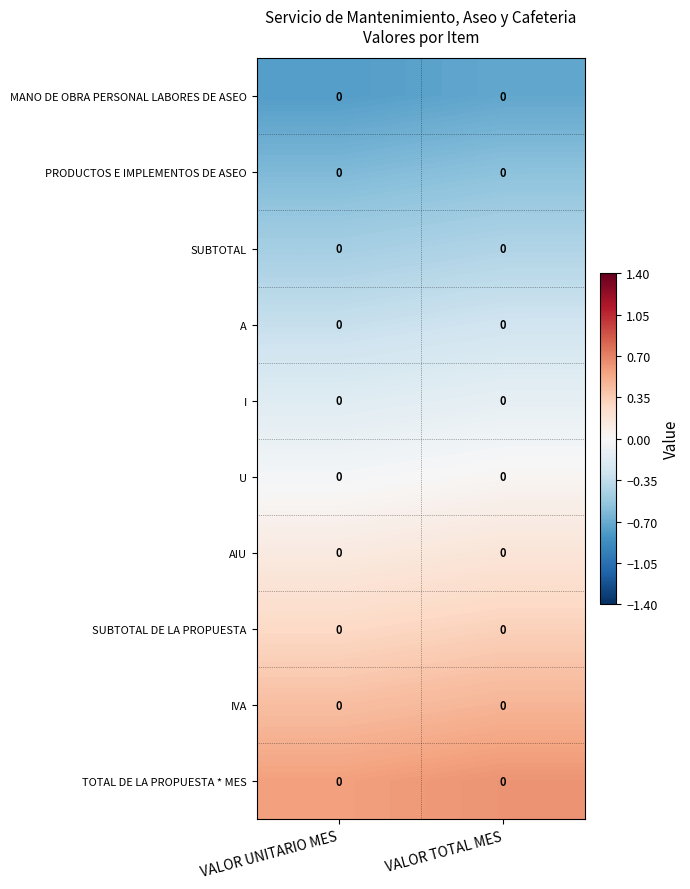

The U series shows 0.0 at VALOR TOTAL MES. True or false?

True